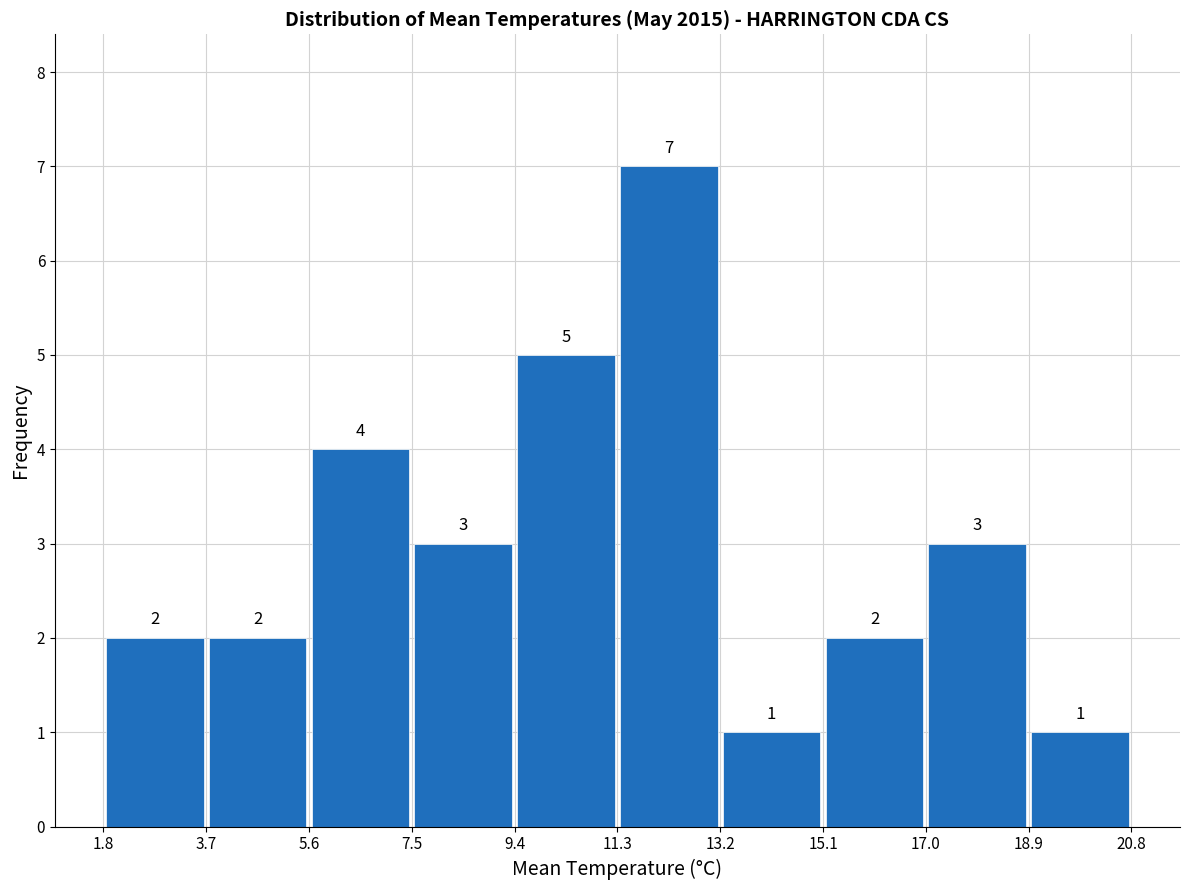

What is the height of the bar covering 7.5 to 9.4 on the x-axis?

3